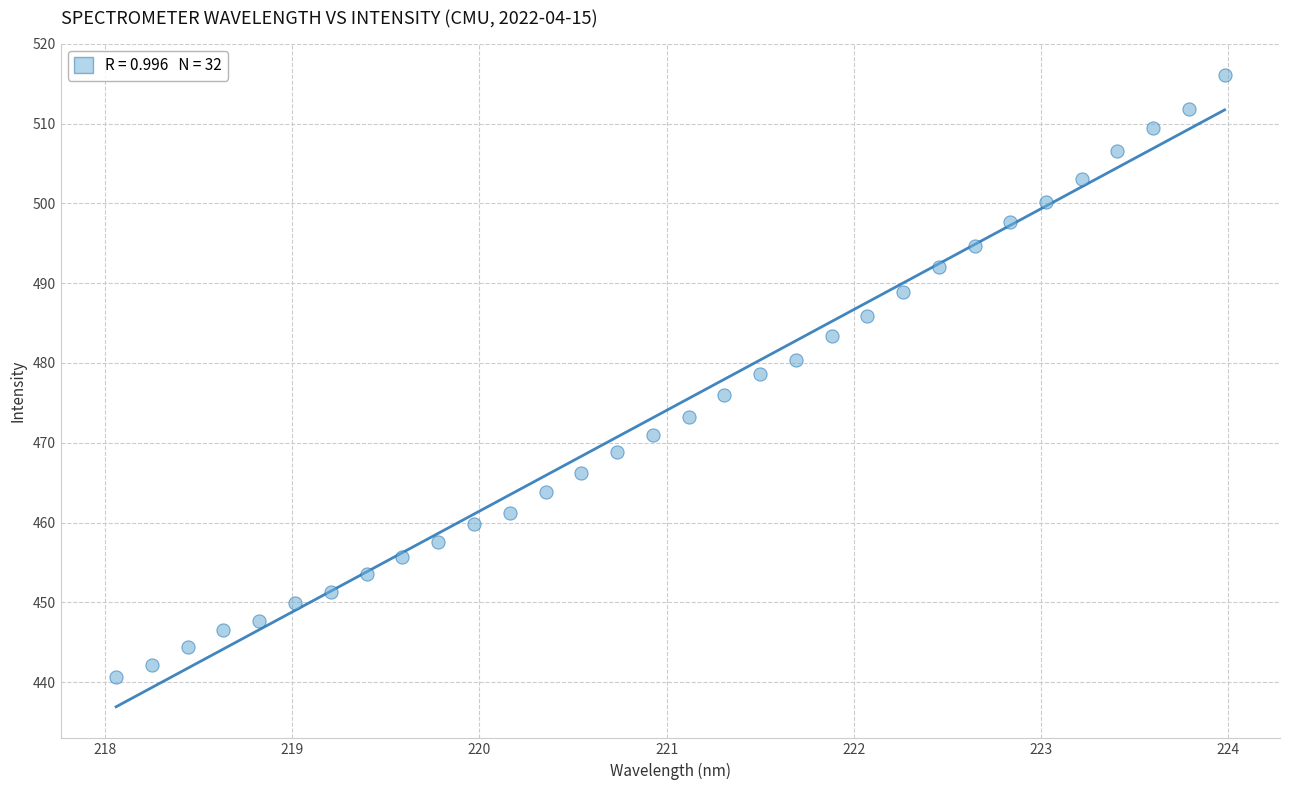

What is the range of X values (max minus min)?

5.9